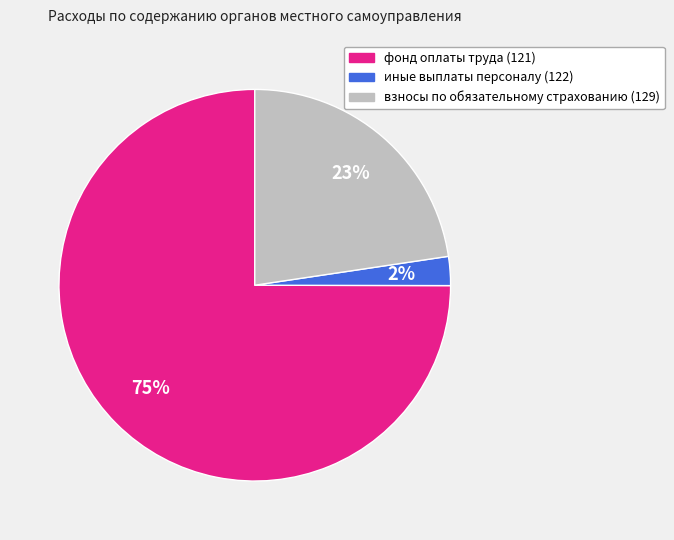

Is it true that иные выплаты персоналу (122) is 12% of the pie?

False